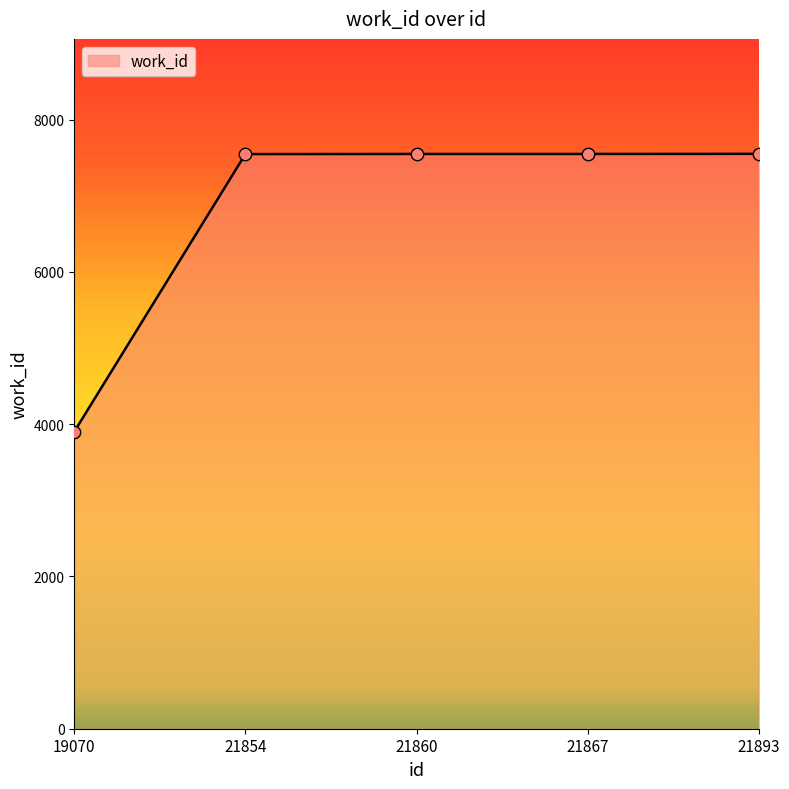

What is the change in value from 21854 to 21893?

+3